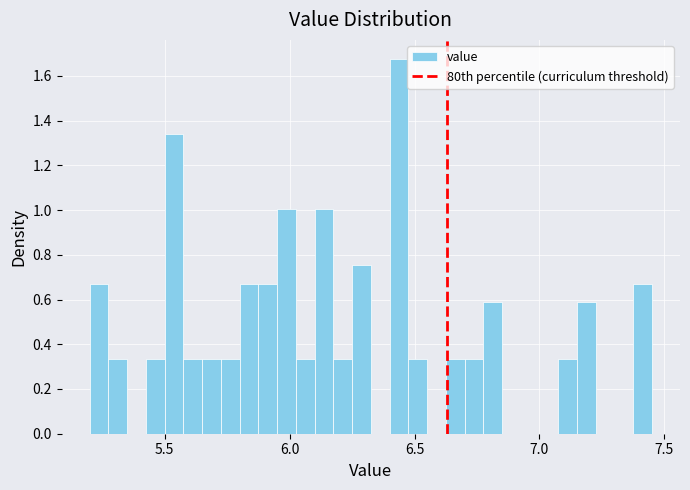

Read against the x-axis, roughly where is the centre of the tallest bar?

6.45